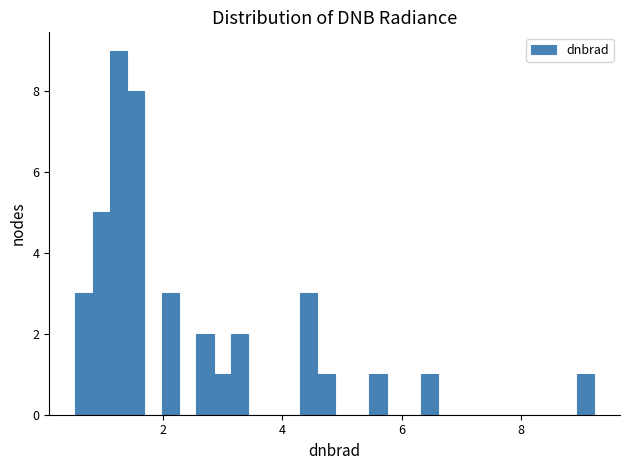

Read against the x-axis, roughly where is the centre of the tallest bar?

1.2